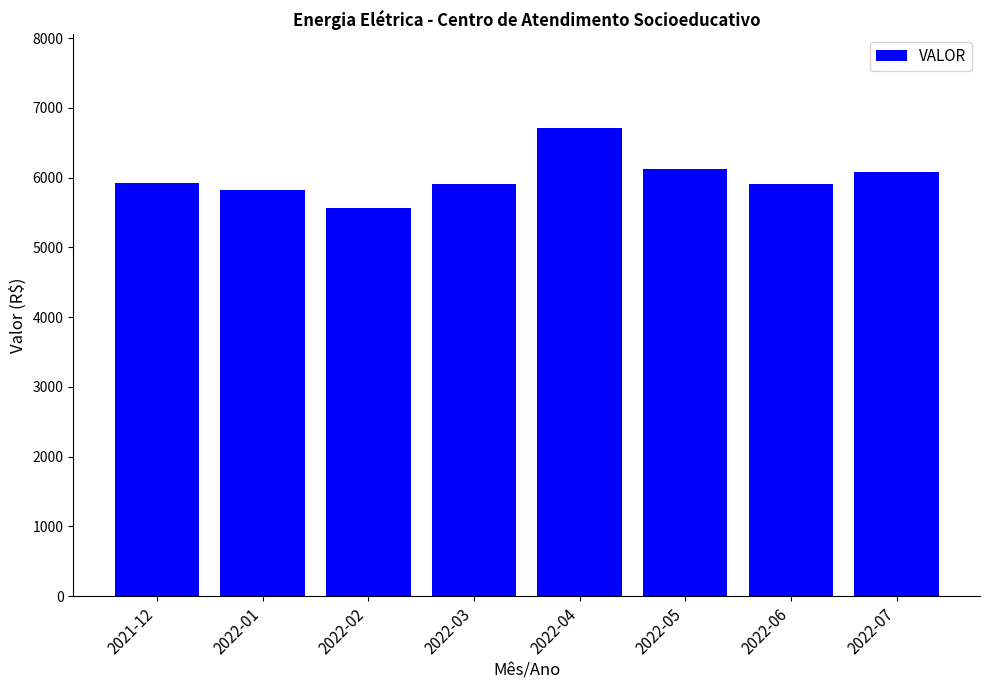

How many values exceed 5917?

4